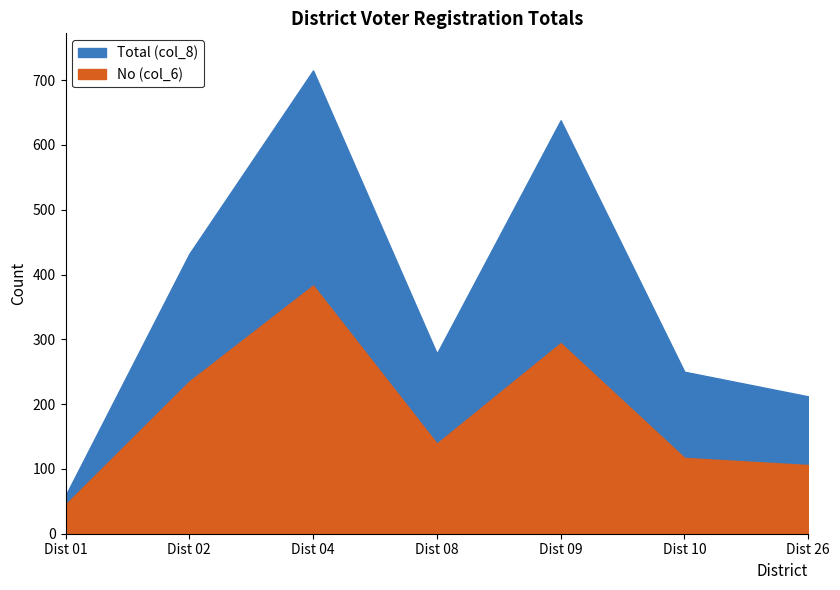

How many data points does each series have?

7